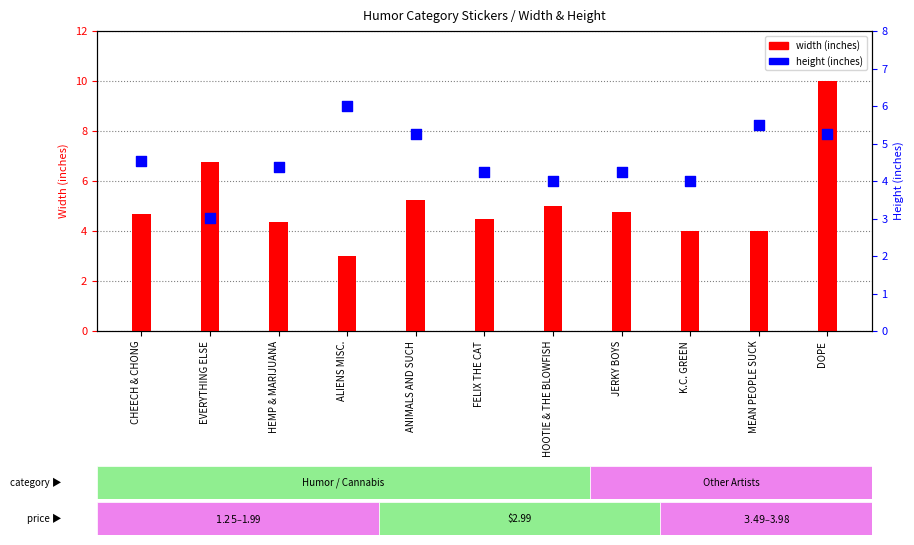

Which series contains the highest Y value?

width (inches)